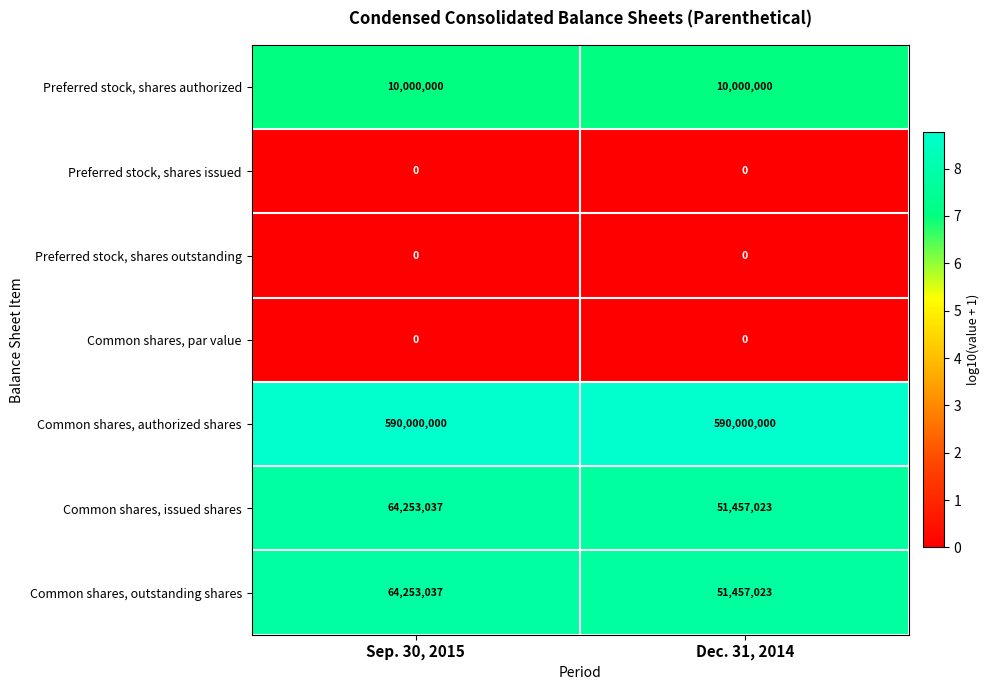

At which category is the sum across all series the highest?

Sep. 30, 2015